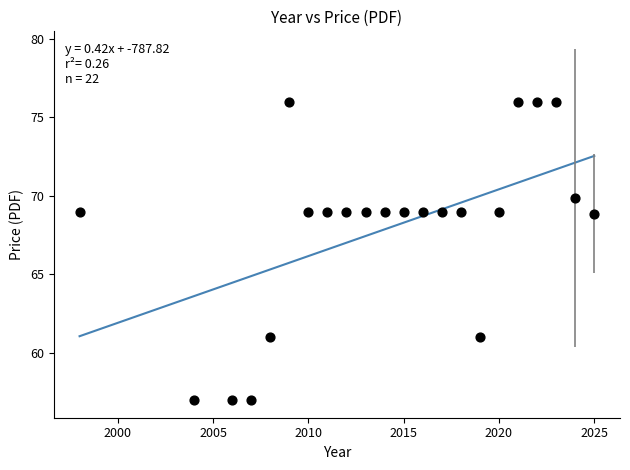

What is the range of X values (max minus min)?

27.0